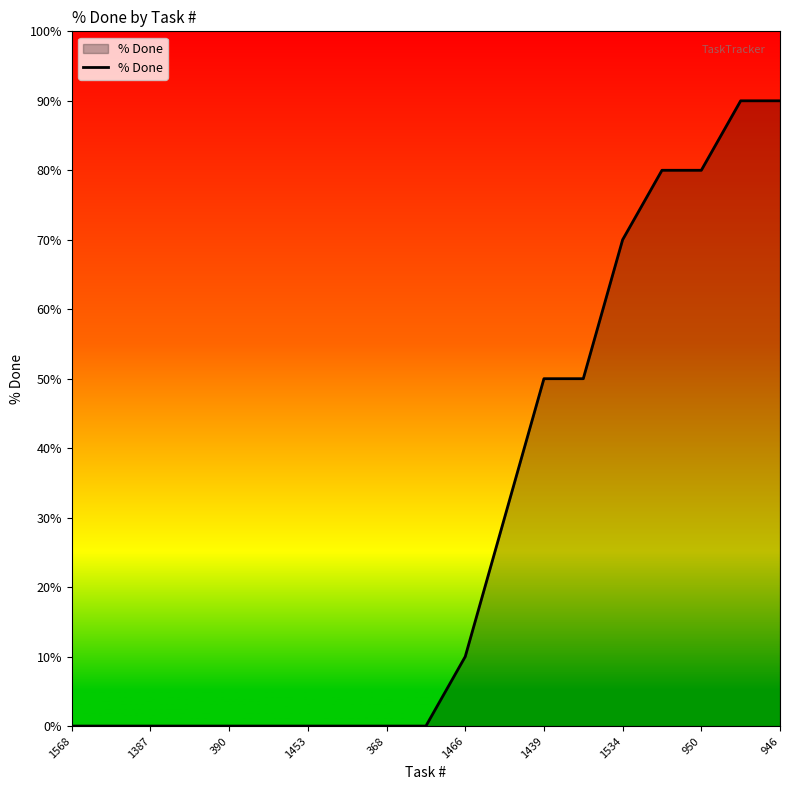

What is the maximum value shown in the chart?

90